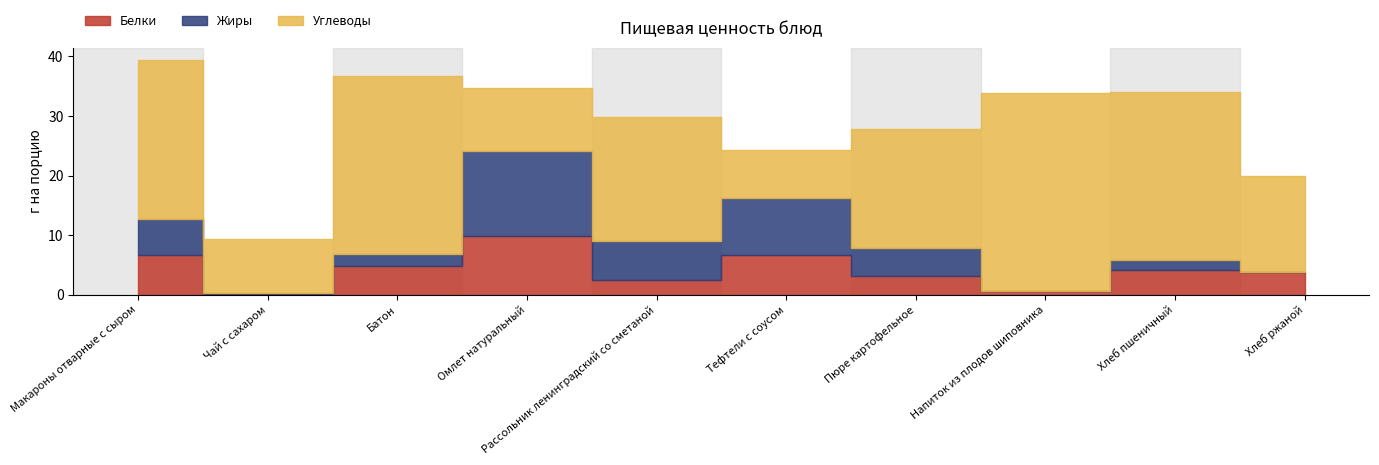

Reading left to right, extract all data points from this chart.

Белки: Макароны отварные с сыром=6.6	Чай с сахаром=0.2	Батон=4.8	Омлет натуральный=9.8	Рассольник ленинградский со сметаной=2.4	Тефтели с соусом=6.6	Пюре картофельное=3.1	Напиток из плодов шиповника=0.6	Хлеб пшеничный=4.2	Хлеб ржаной=3.8
Жиры: Макароны отварные с сыром=6.2	Чай с сахаром=0.0	Батон=2.0	Омлет натуральный=14.3	Рассольник ленинградский со сметаной=6.5	Тефтели с соусом=9.6	Пюре картофельное=4.7	Напиток из плодов шиповника=0.0	Хлеб пшеничный=1.7	Хлеб ржаной=0.0
Углеводы: Макароны отварные с сыром=26.7	Чай с сахаром=9.1	Батон=30.0	Омлет натуральный=10.6	Рассольник ленинградский со сметаной=20.9	Тефтели с соусом=8.2	Пюре картофельное=20.1	Напиток из плодов шиповника=33.2	Хлеб пшеничный=28.1	Хлеб ржаной=16.2